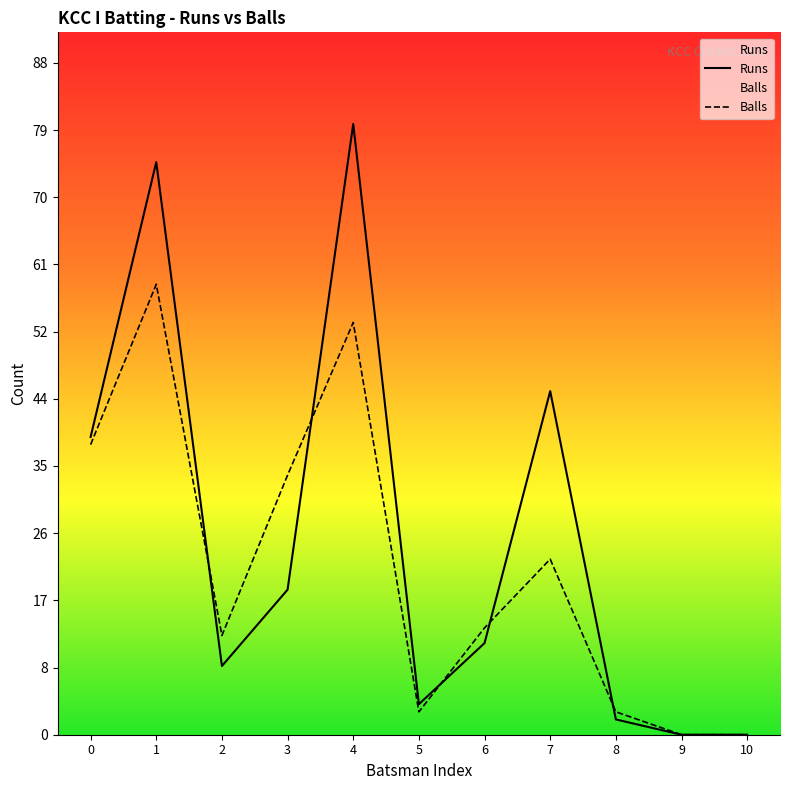

The Balls series shows 7 at 6. True or false?

False